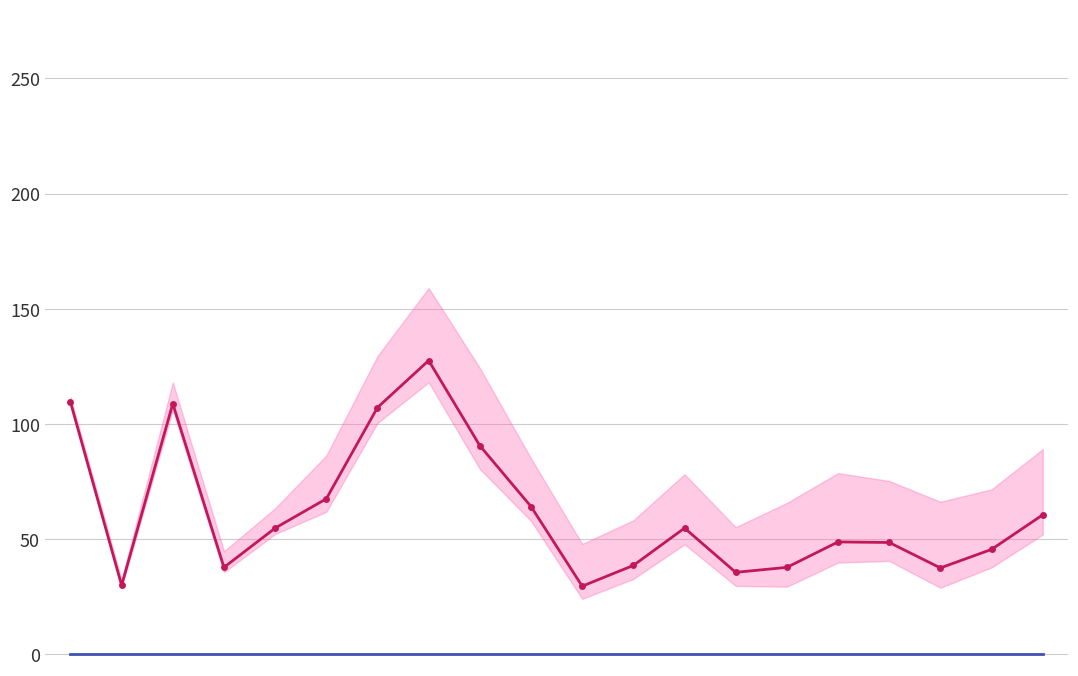

Which label corresponds to the largest value in the chart?

7